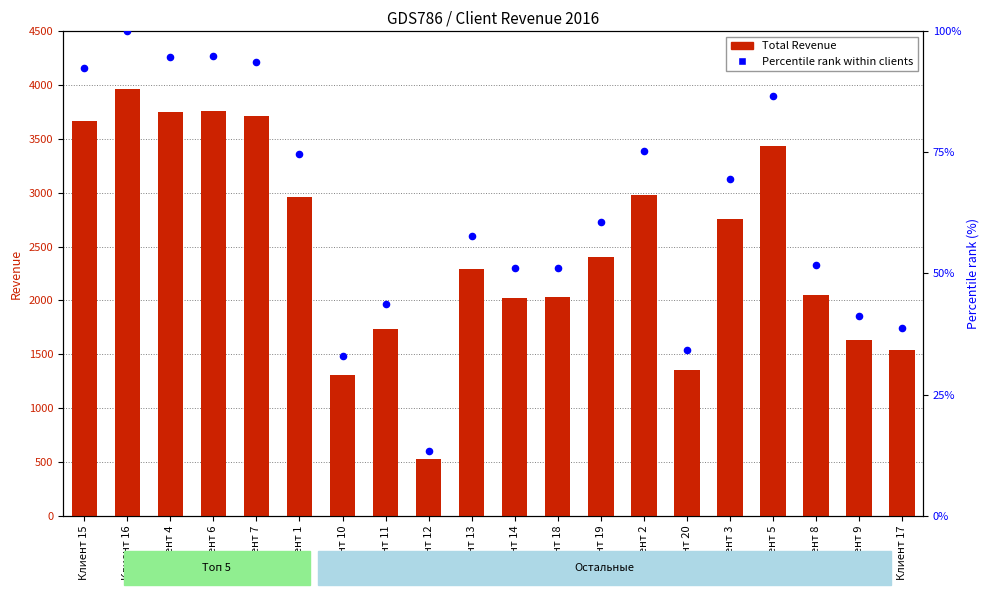

Which series has the widest spread of Y values?

Total Revenue